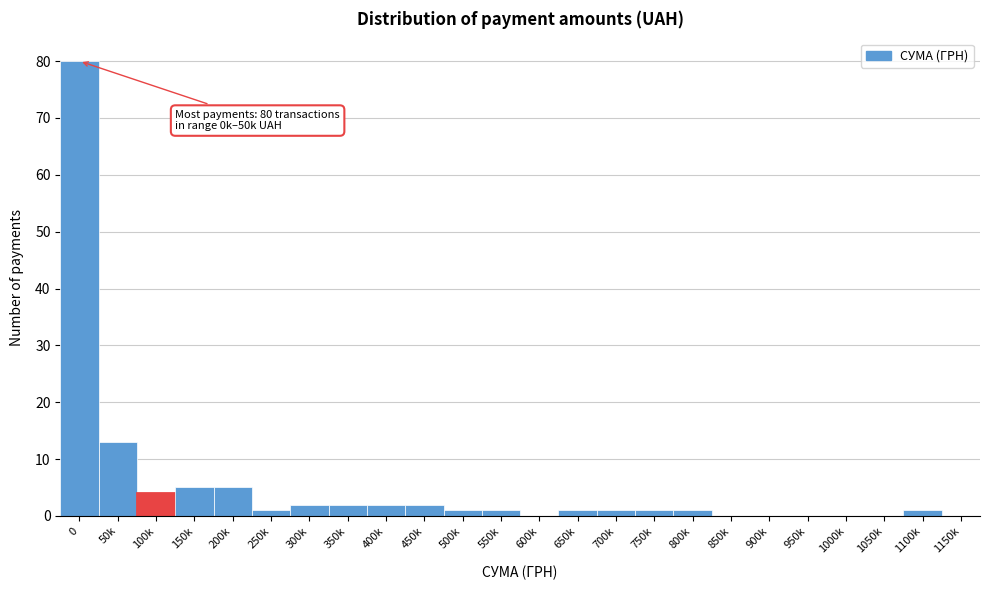

Reading right to left, transcribe all the data shown in this chart.

1150k=0	1100k=1	1050k=0	1000k=0	950k=0	900k=0	850k=0	800k=1	750k=1	700k=1	650k=1	600k=0	550k=1	500k=1	450k=2	400k=2	350k=2	300k=2	250k=1	200k=5	150k=5	100k=4	50k=13	0=80